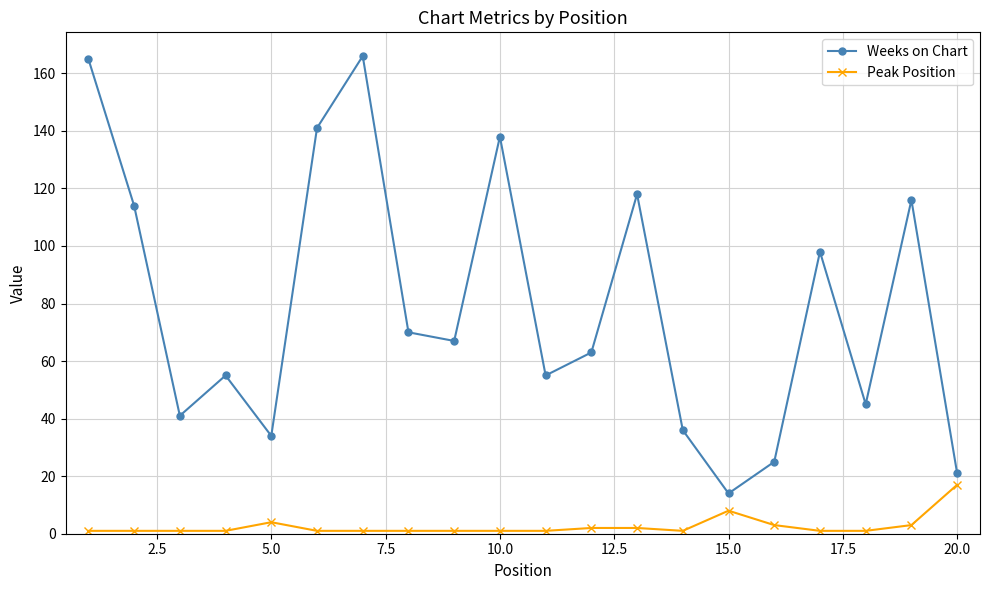

Which series has the widest spread of values?

Weeks on Chart